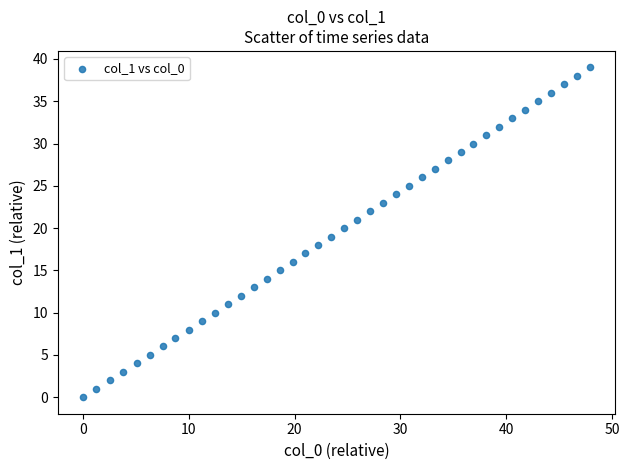

What is the range of Y values (max minus min)?

39